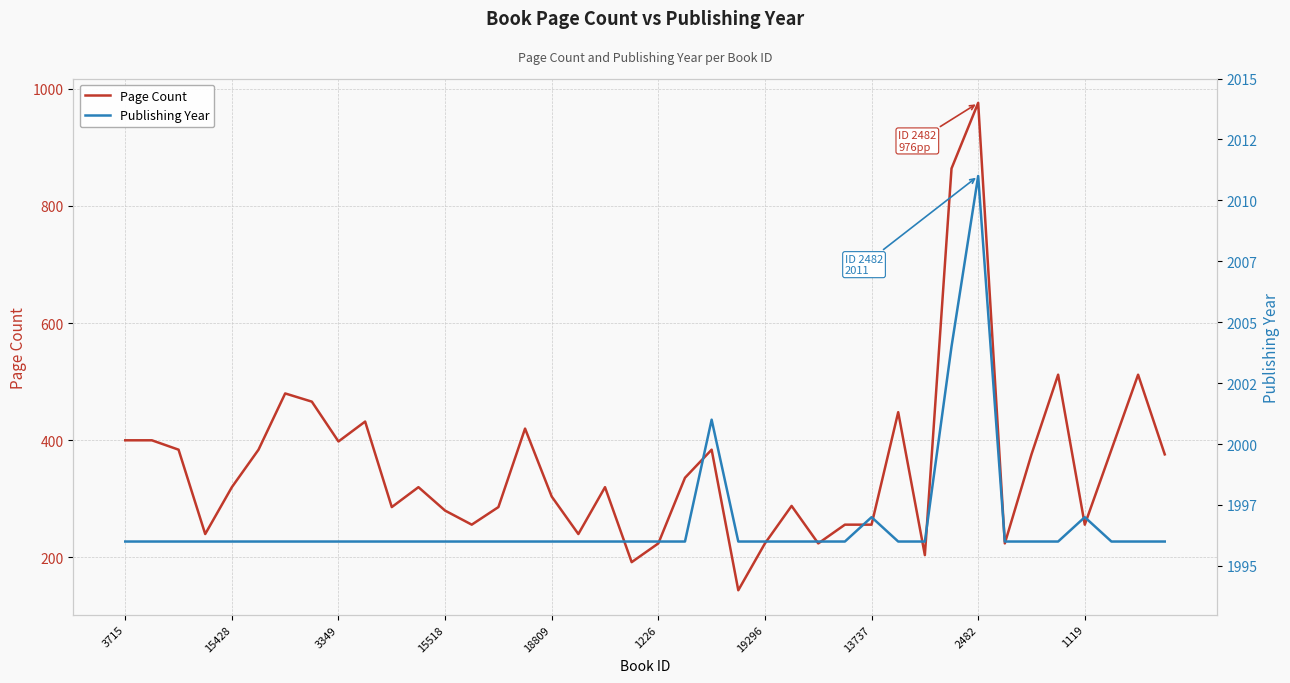

How many interior local valleys does the Page Count series have?

11